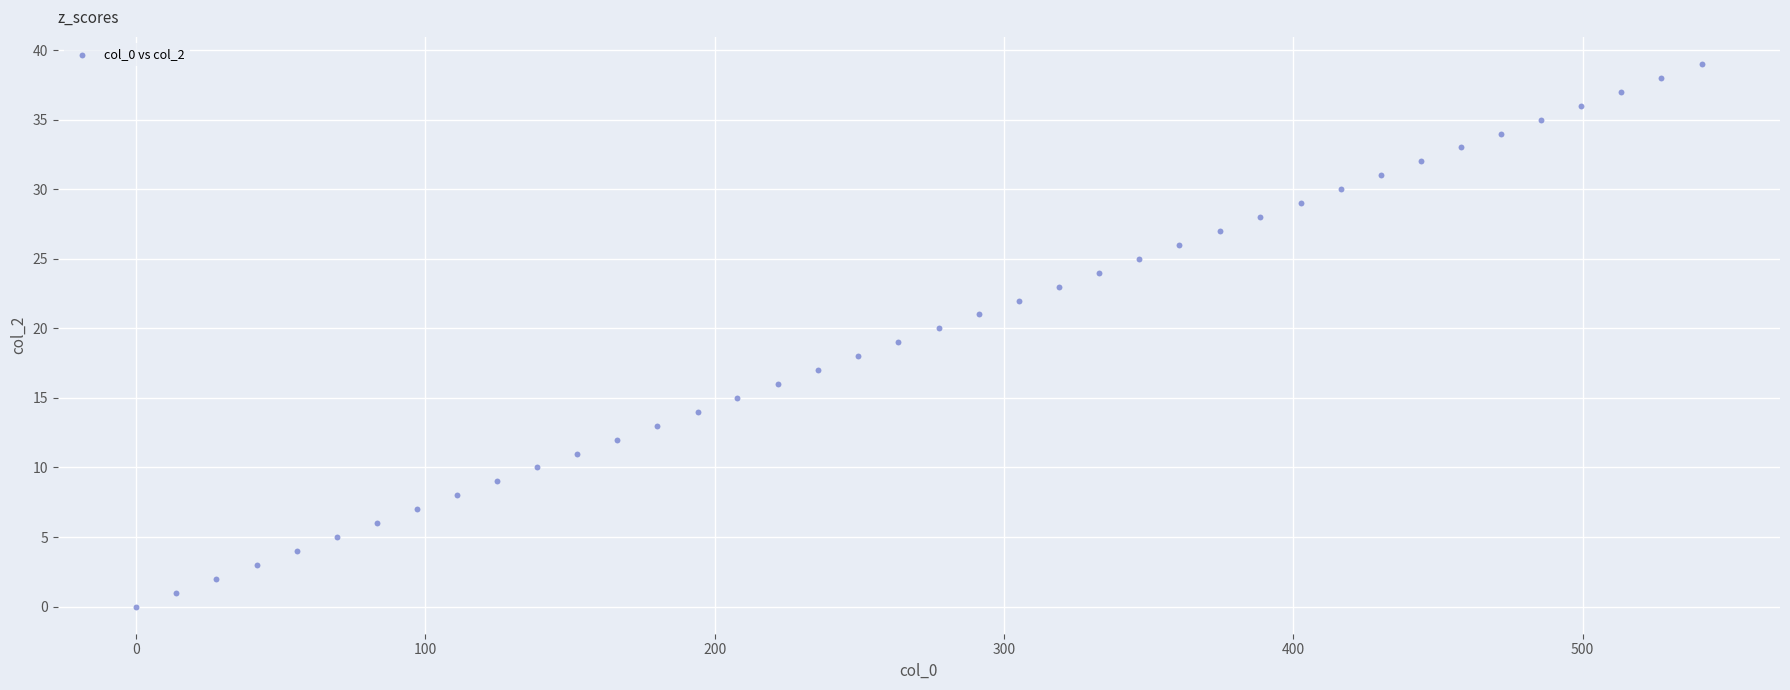

What is the range of Y values (max minus min)?

39